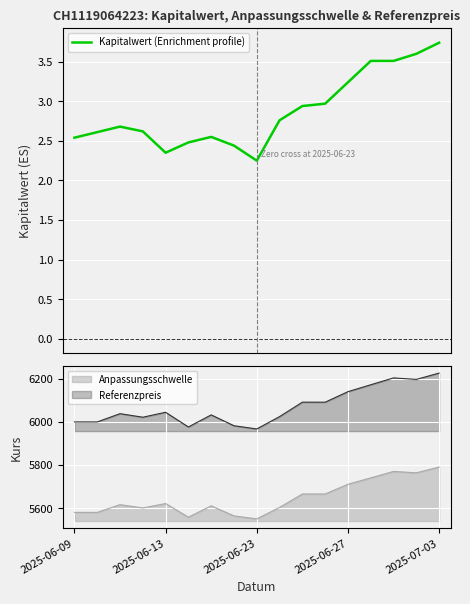

Reading left to right, extract all data points from this chart.

2.5	2.6	2.7	2.6	2.4	2.5	2.5	2.4	2.2	2.8	2.9	3.0	3.2	3.5	3.5	3.6	3.7